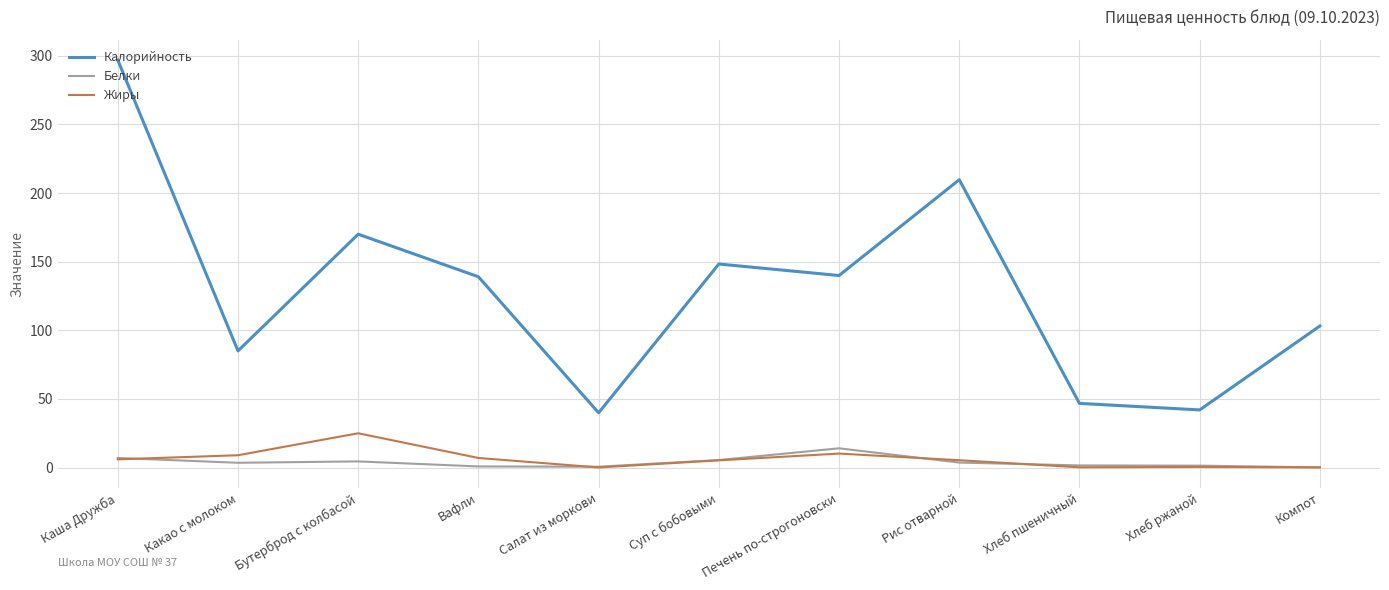

True or false: Белки and Калорийность intersect in this chart.

False